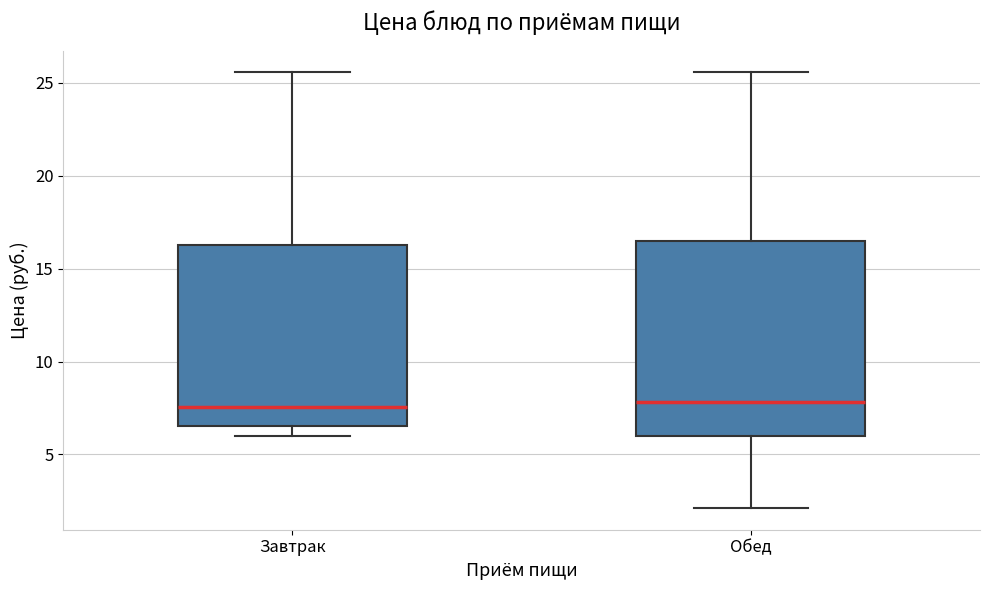

Reading left to right, transcribe this box plot: for each box, give where its median line is, the range the box spans, and where its two whiskers end, as read against the y-axis. The values are not printed on the chart, so give them approximately, as read against the axis.

Завтрак: median 7.5, box 6.5 to 16.5, whiskers 6.0 to 25.5
Обед: median 8.0, box 6.0 to 16.5, whiskers 2.0 to 25.5